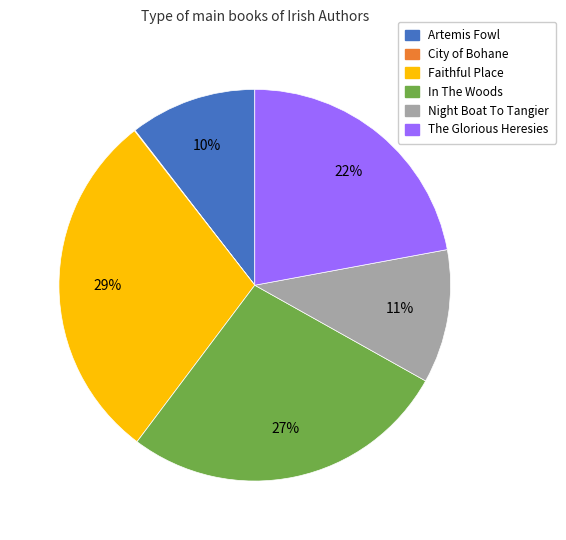

Approximately how many times larger is the value at In The Woods compared to Night Boat To Tangier?

2.5